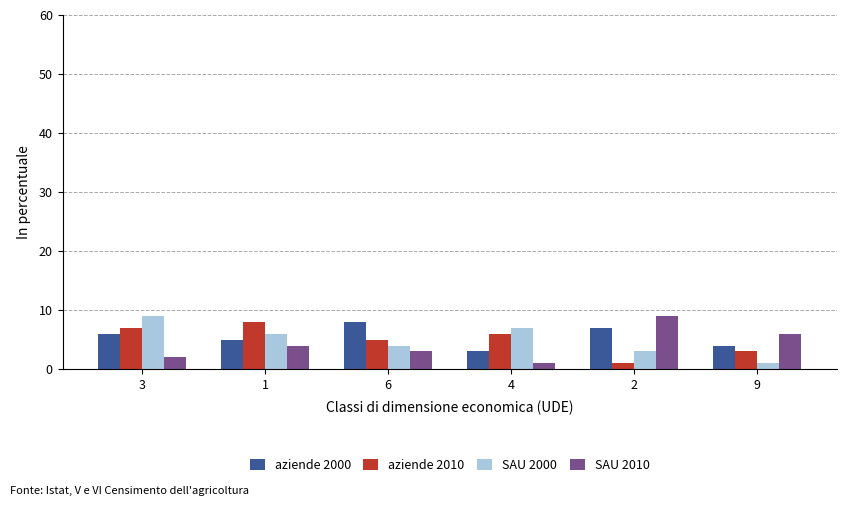

Reading right to left, transcribe all the data shown in this chart.

aziende 2000: 4	7	3	8	5	6
aziende 2010: 3	1	6	5	8	7
SAU 2000: 1	3	7	4	6	9
SAU 2010: 6	9	1	3	4	2